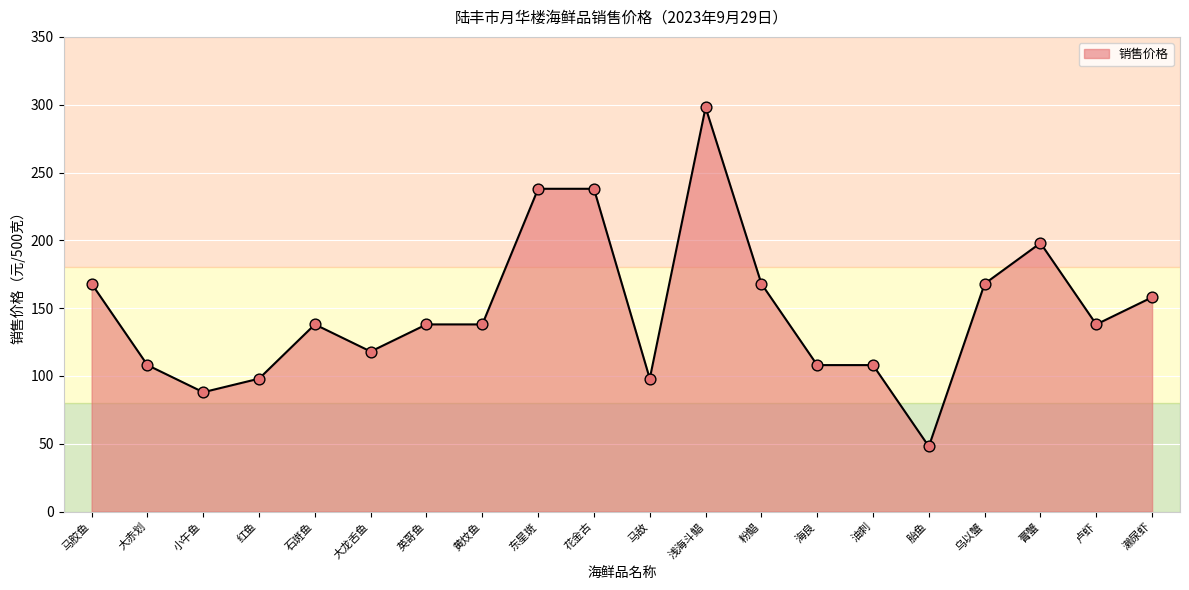

What is the change in value from 东星斑 to 卢虾?

-100